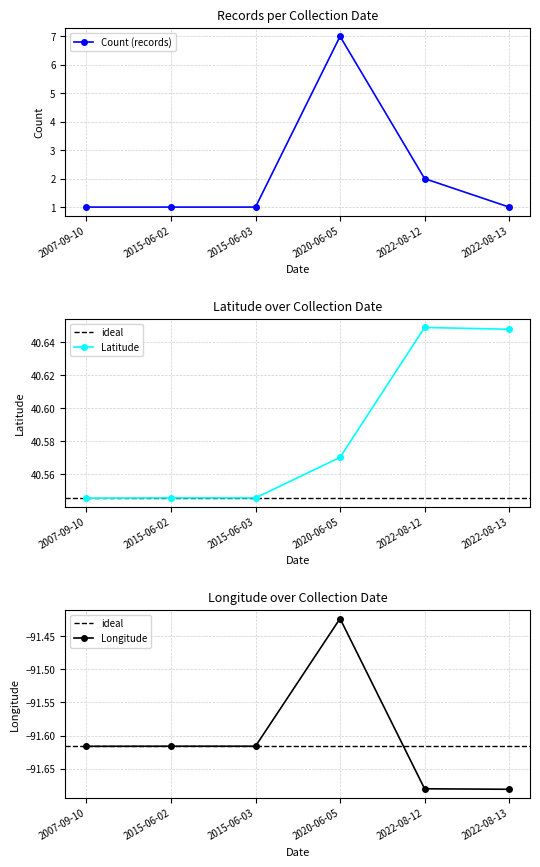

What is the highest value of the Longitude series?

-91.4